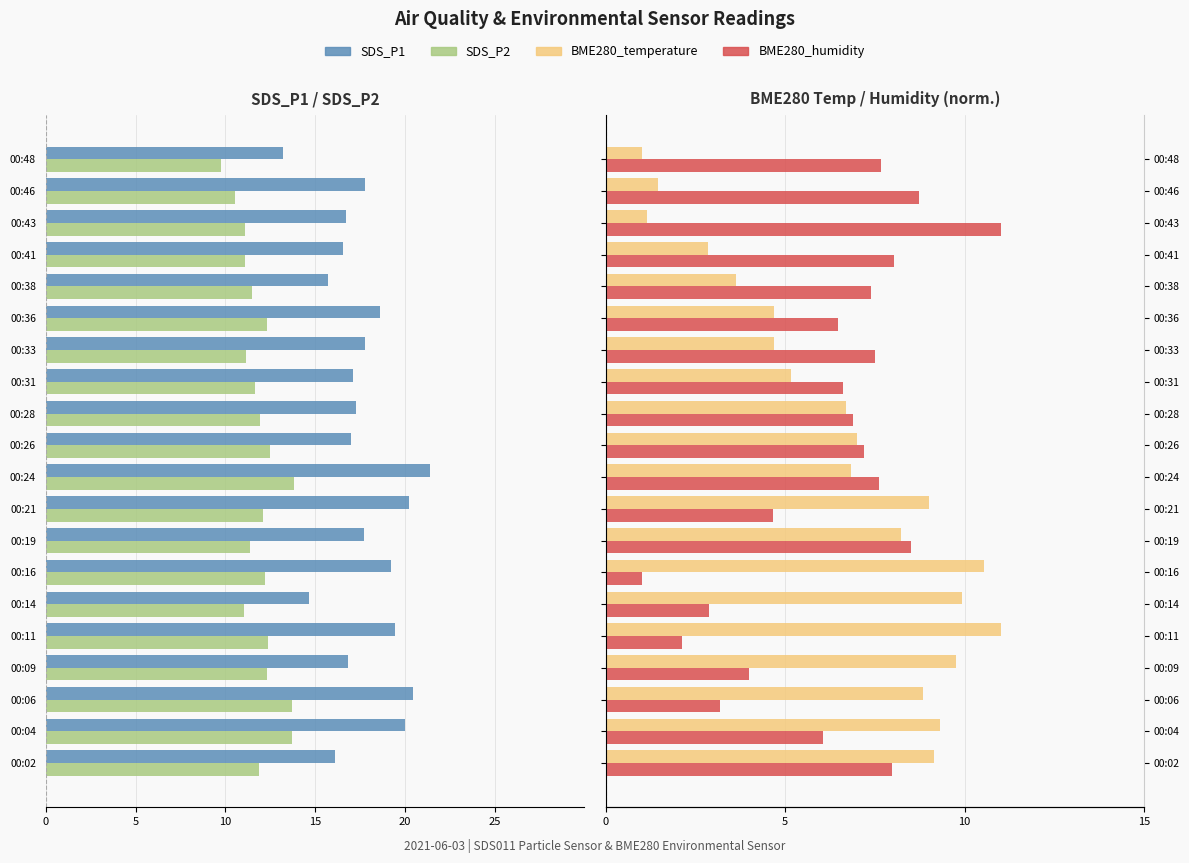

Is it true that BME280_humidity equals 4.0 at 00:14?

False